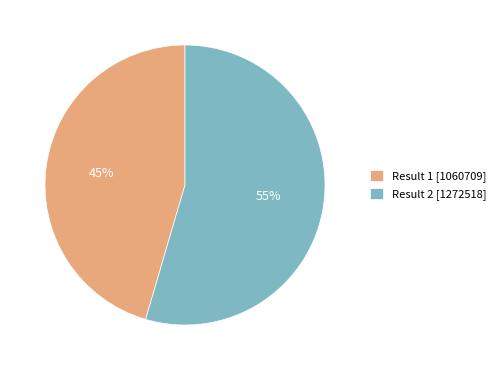

Is it true that Result 2 [1272518] is 55% of the pie?

True